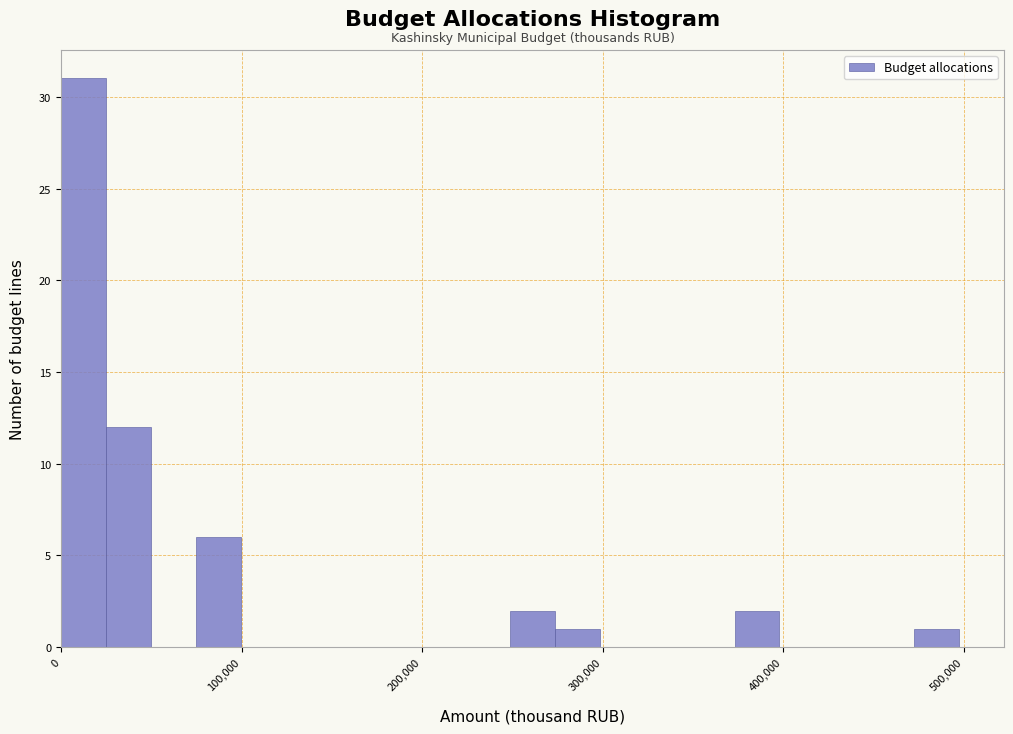

Read against the x-axis, roughly where is the centre of the tallest bar?

10000